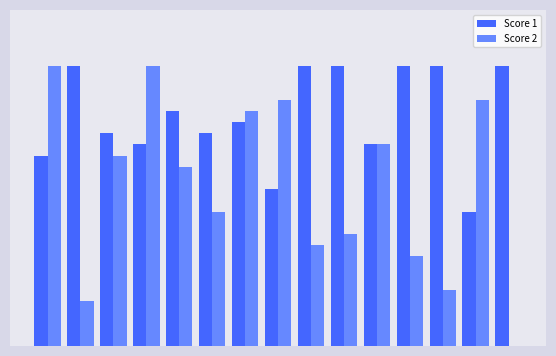

Rank the categories by Score 1 value from highest to lowest.

2, 9, 10, 12, 13, 15, 5, 7, 3, 6, 4, 11, 1, 8, 14